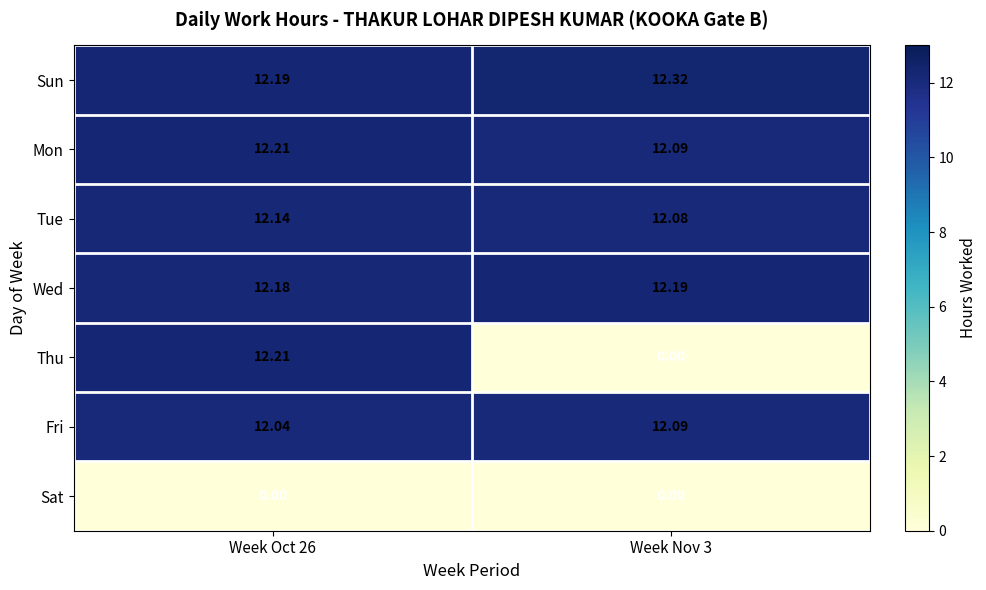

Which series changed the most between Week Oct 26 and Week Nov 3?

Thu